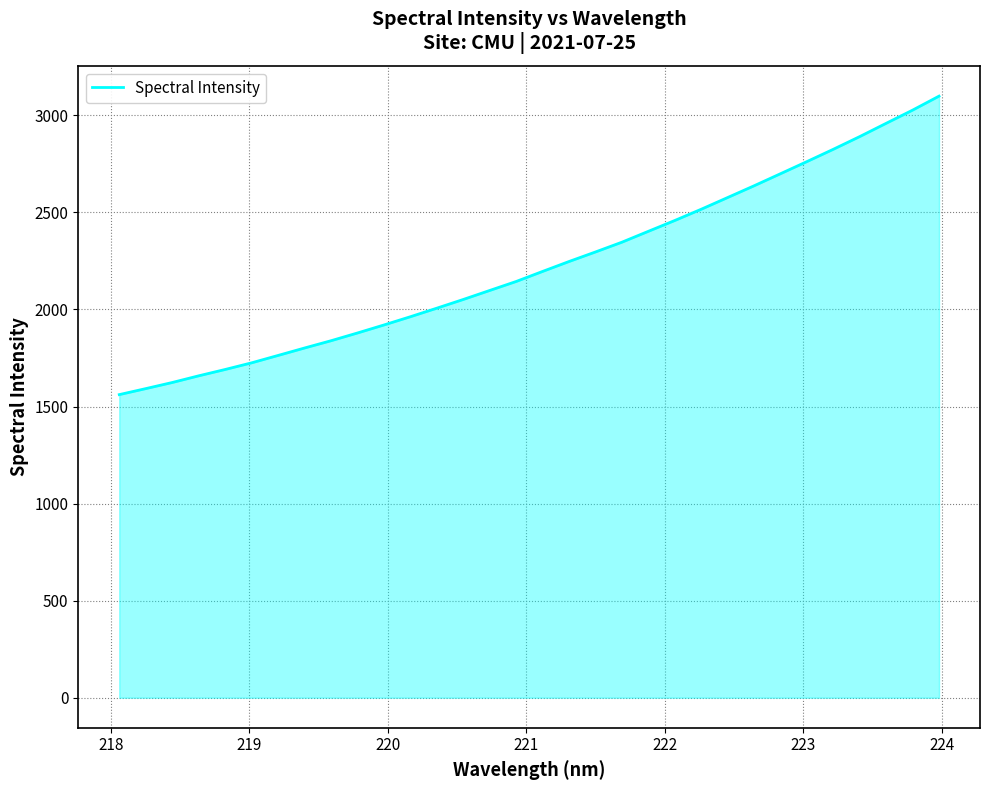

What is the smallest value displayed?

1561.4